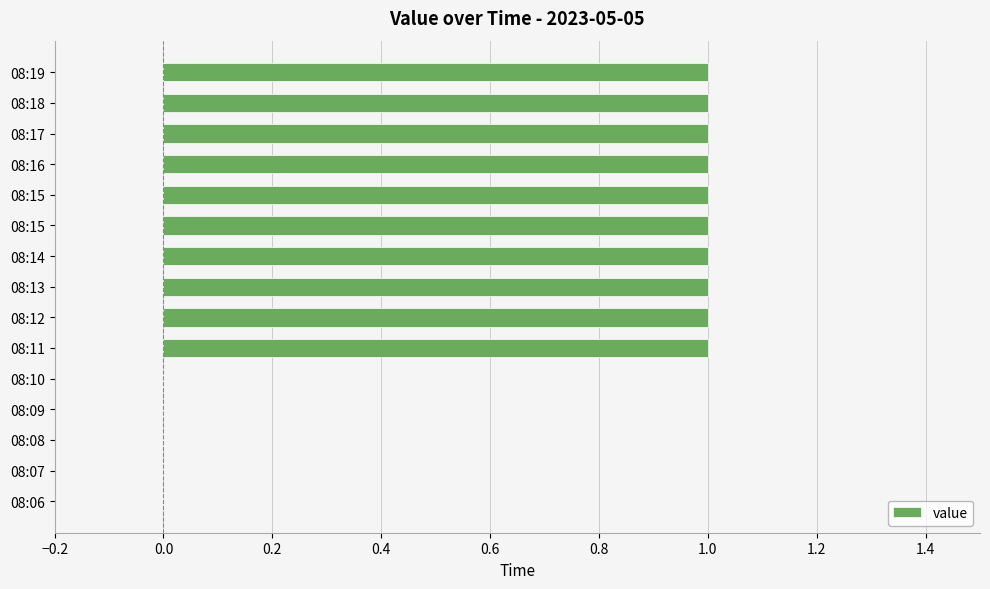

Are the bars horizontal?

Yes